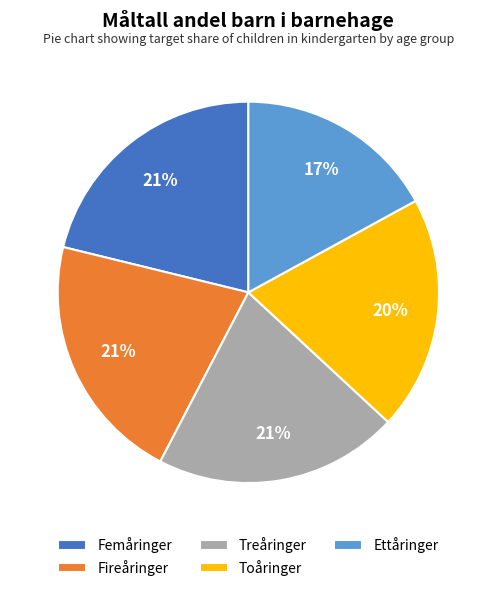

Count the number of slices in the pie.

5